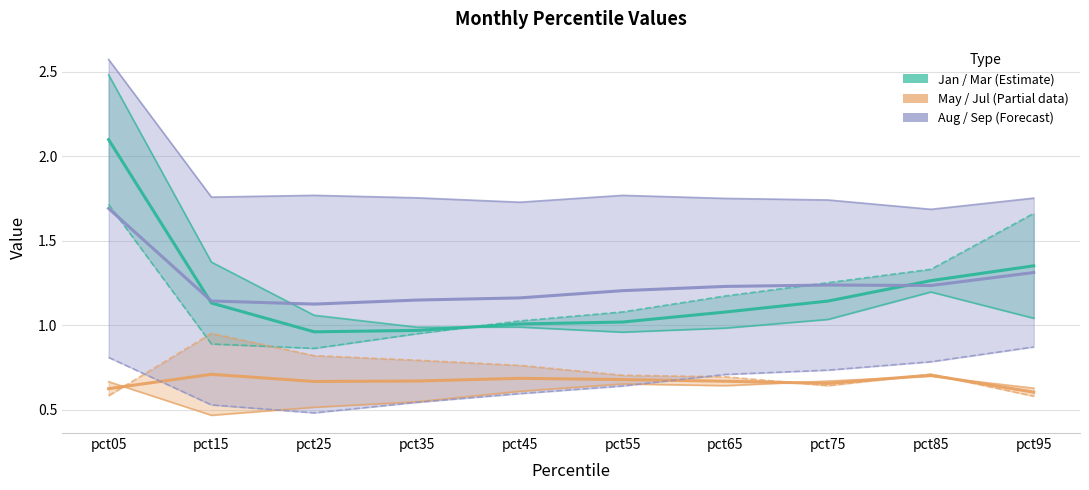

True or false: Mar has more than 1 interior local peaks.

False